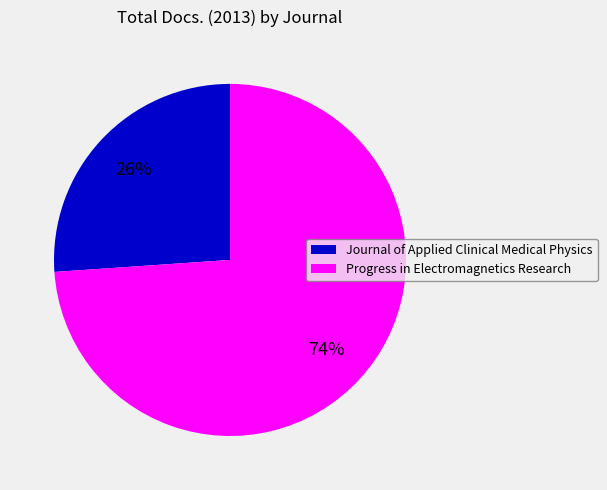

To the nearest percent, what portion does Journal of Applied Clinical Medical Physics represent?

26%